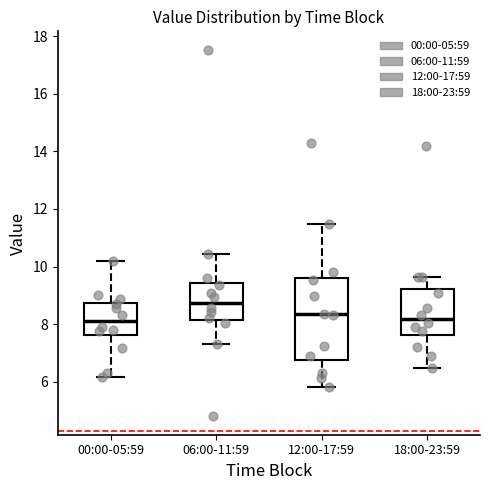

Which box's median line is the highest?

06:00-11:59